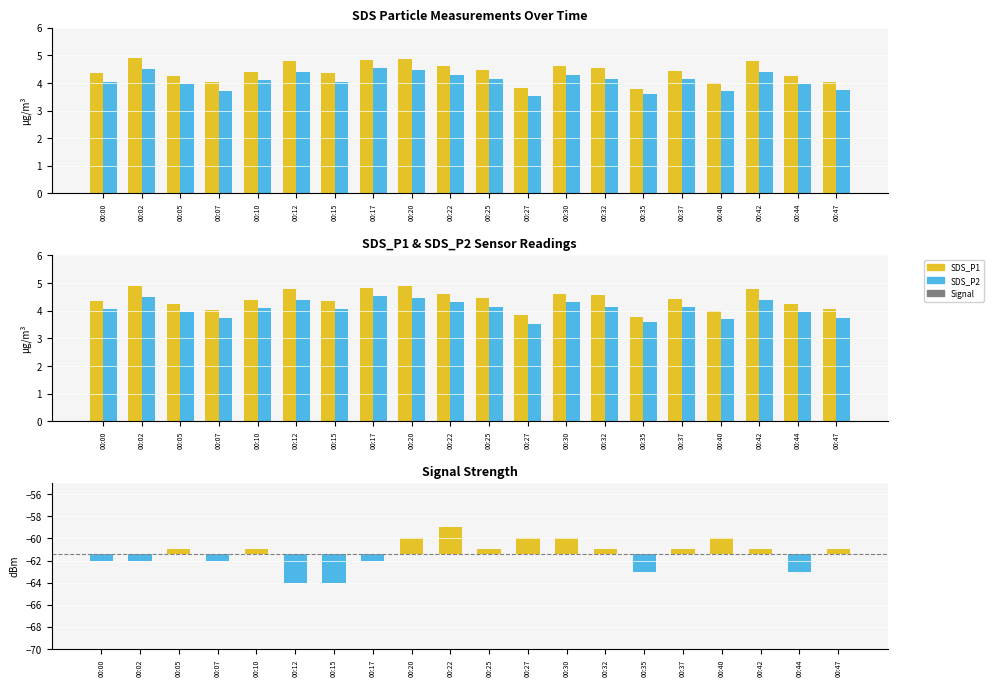

What value does the SDS_P1 series have at 00:47?

4.0